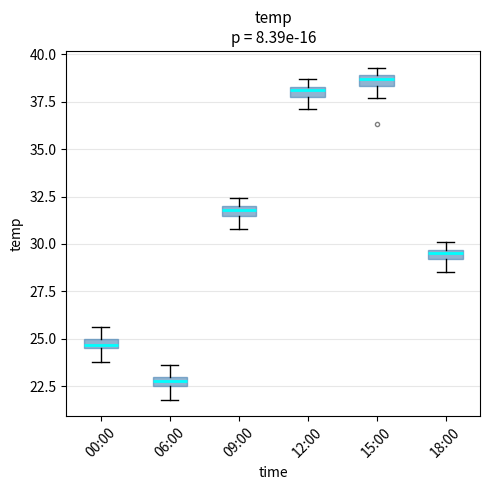

Where is the lower edge of the box for 00:00 on the y-axis? The values are not printed on the chart, so give them approximately, as read against the axis.

24.5